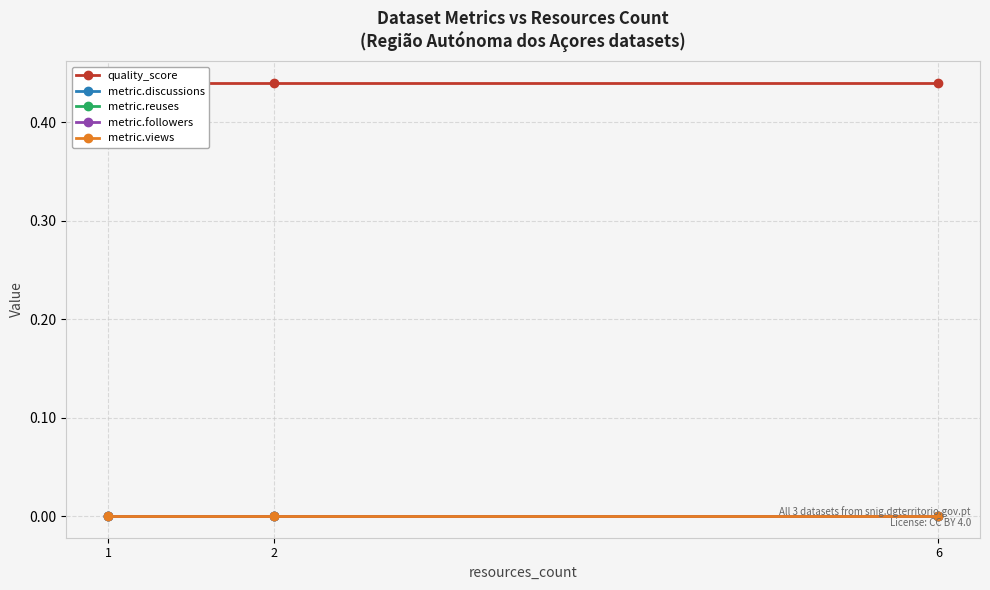

At which category is the sum across all series the highest?

1